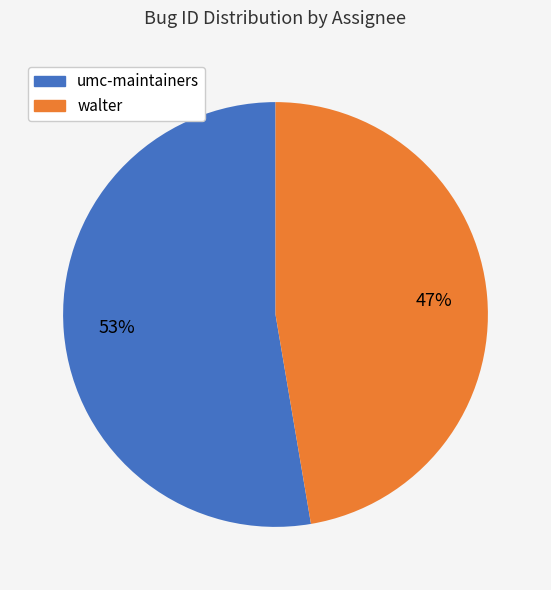

The walter slice represents 47% of the pie. True or false?

True